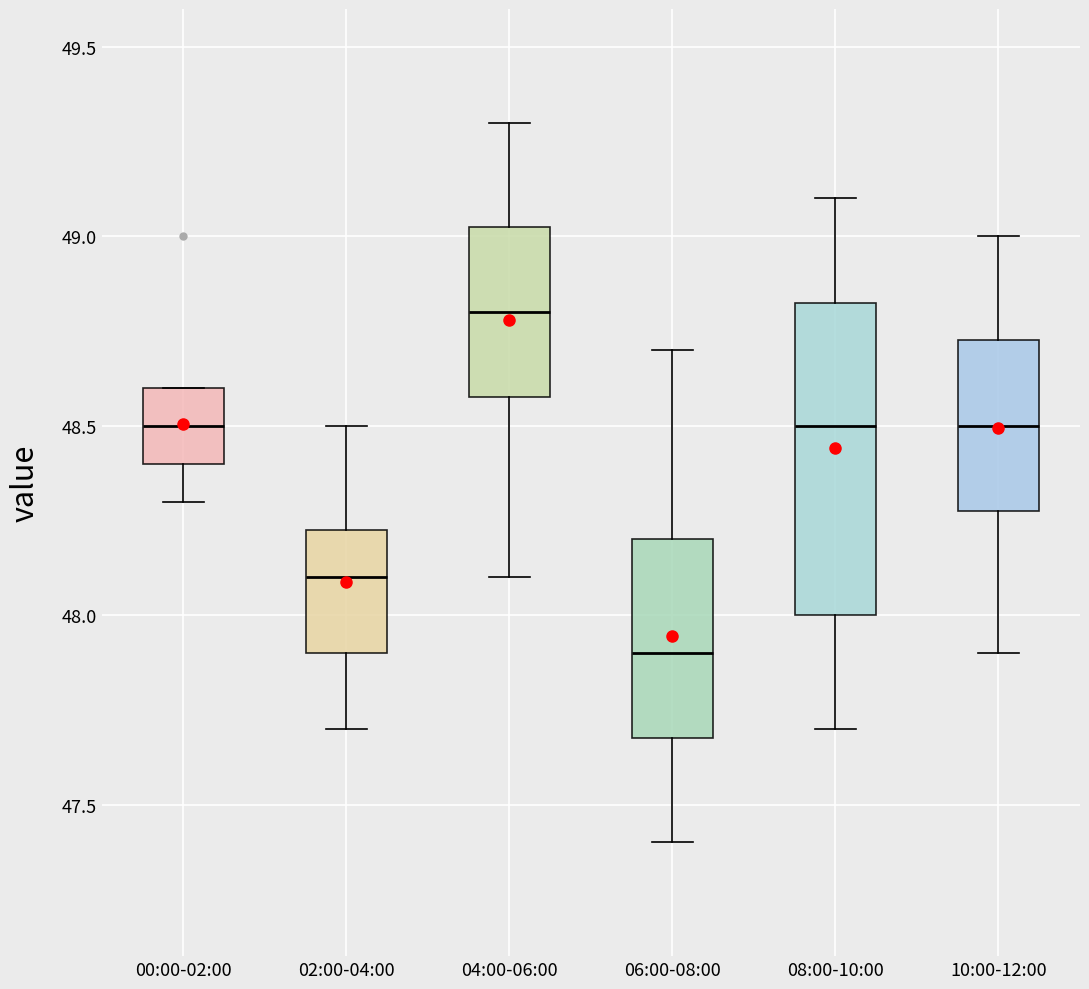

Reading left to right, transcribe this box plot: for each box, give where its median line is, the range the box spans, and where its two whiskers end, as read against the y-axis. The values are not printed on the chart, so give them approximately, as read against the axis.

00:00-02:00: median 48.50, box 48.40 to 48.60, whiskers 48.30 to 48.60
02:00-04:00: median 48.10, box 47.90 to 48.25, whiskers 47.70 to 48.50
04:00-06:00: median 48.80, box 48.60 to 49.05, whiskers 48.10 to 49.30
06:00-08:00: median 47.90, box 47.70 to 48.20, whiskers 47.40 to 48.70
08:00-10:00: median 48.50, box 48.00 to 48.85, whiskers 47.70 to 49.10
10:00-12:00: median 48.50, box 48.30 to 48.75, whiskers 47.90 to 49.00